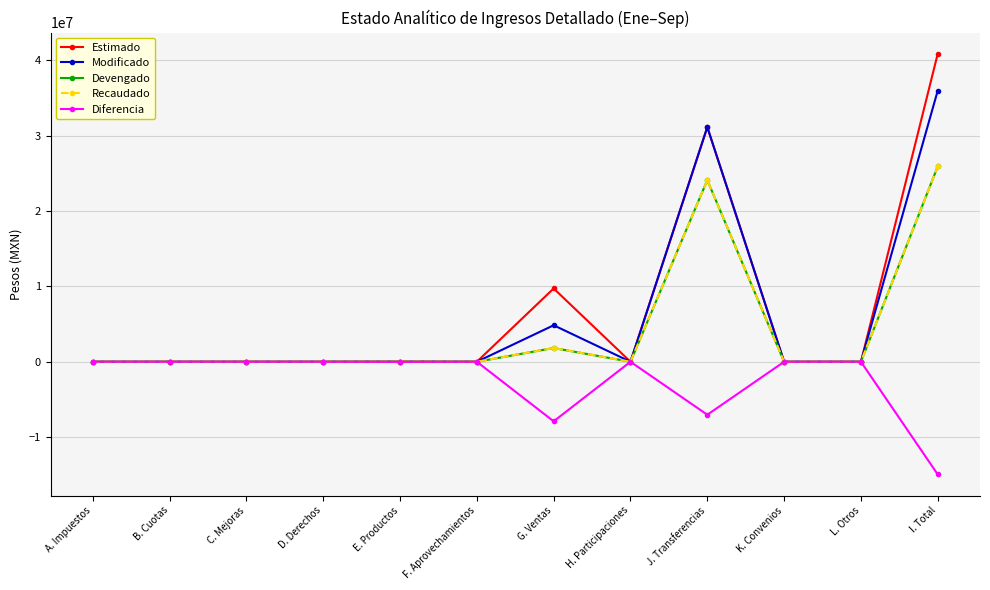

True or false: Devengado has a value of -8086878.5 at D. Derechos.

False